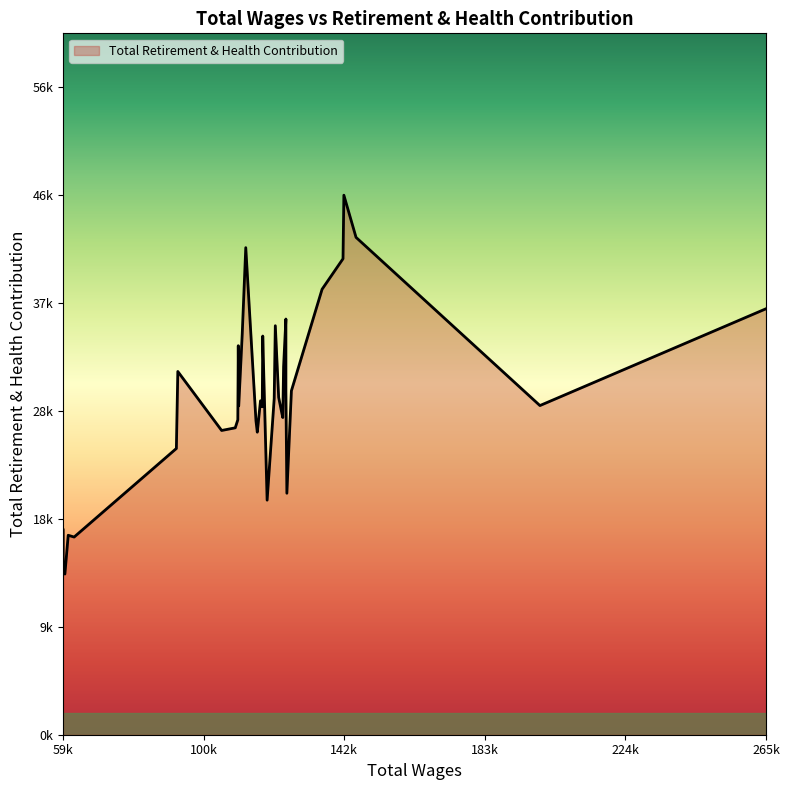

Is this an area chart (filled region under the line)?

Yes